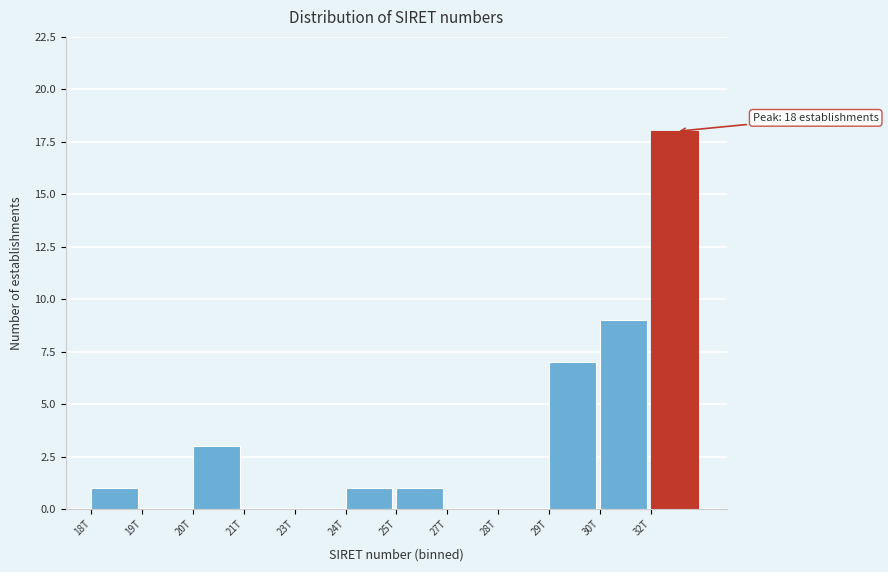

Reading left to right, list all the values displayed in this chart.

18T=1	19T=0	20T=3	21T=0	23T=0	24T=1	25T=1	27T=0	28T=0	29T=7	30T=9	32T=18